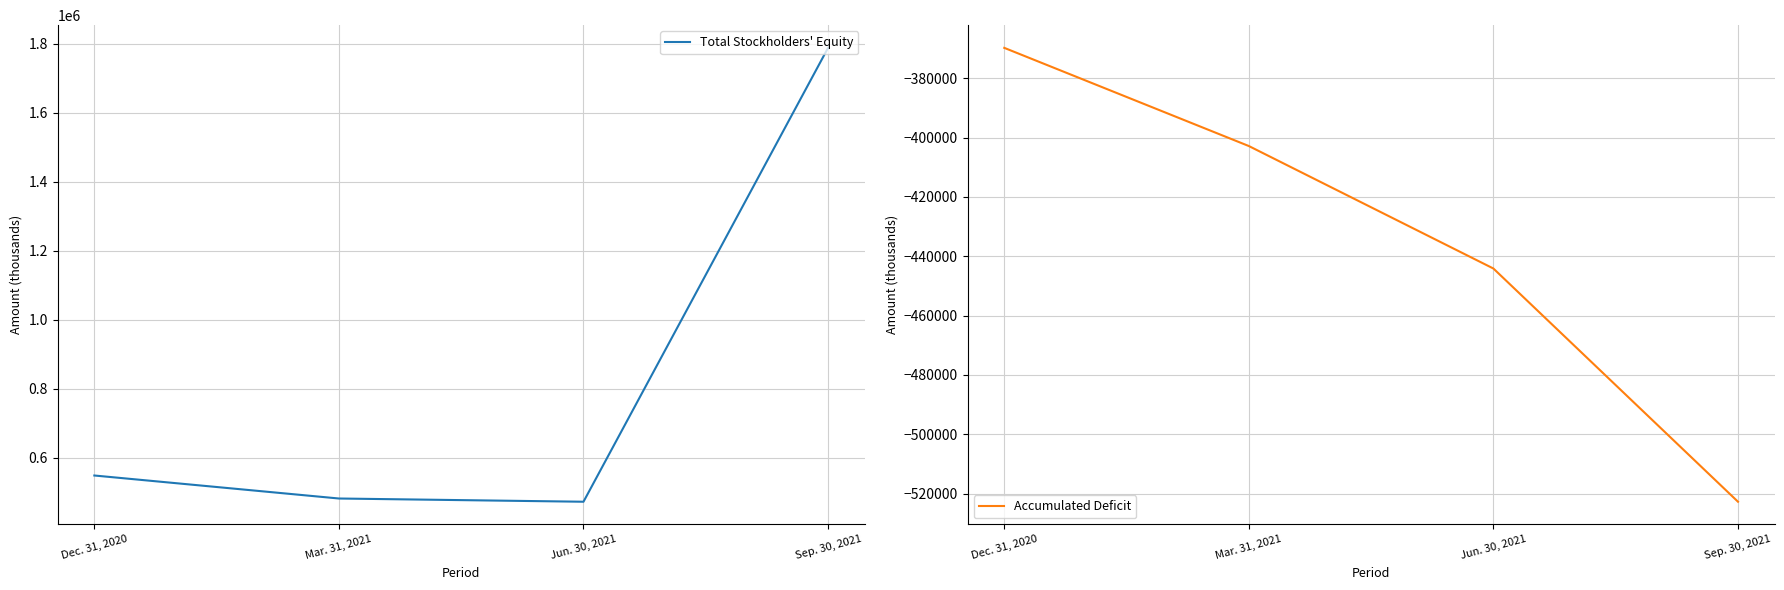

Which series has the widest spread of values?

Total Stockholders' Equity